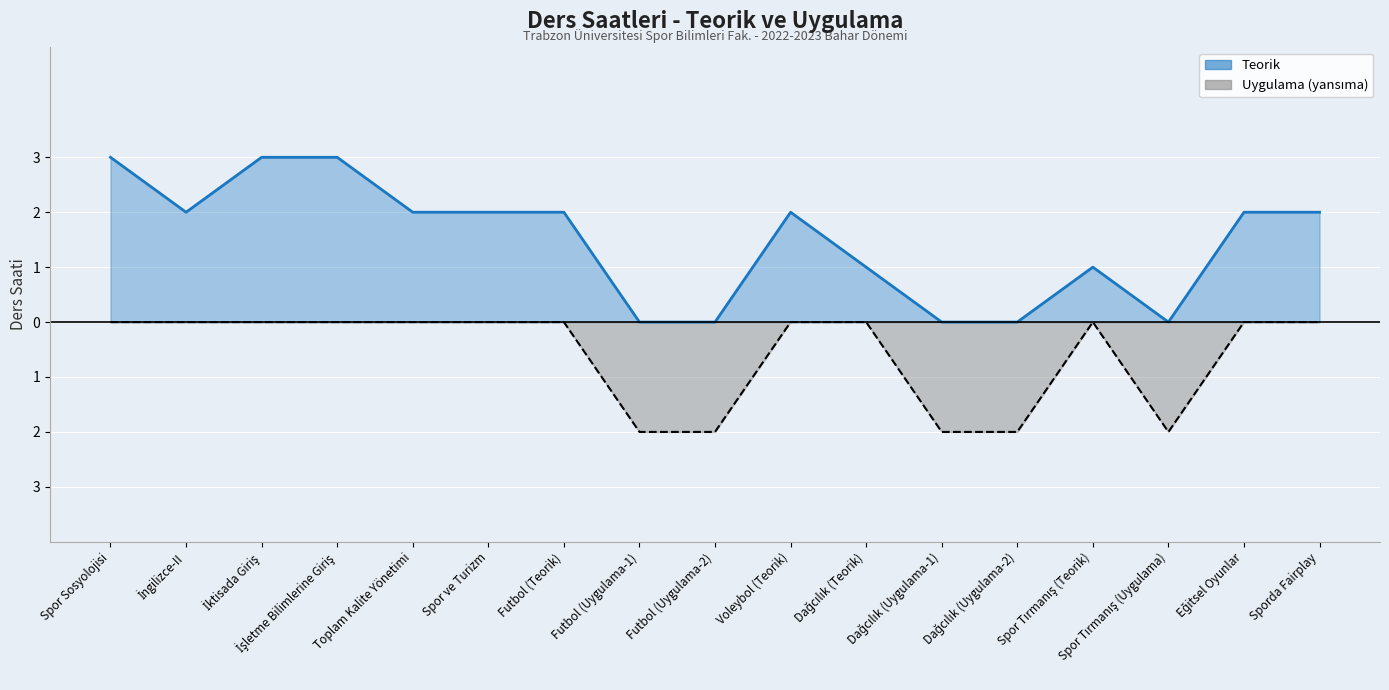

Which series changed the most between Spor ve Turizm and Futbol (Teorik)?

Teorik